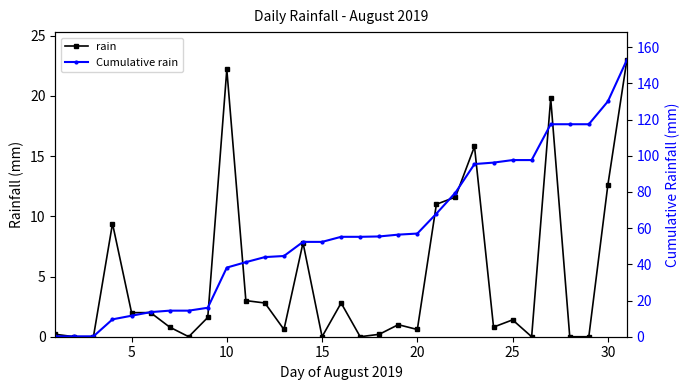

True or false: Cumulative rain has more than 0 points higher than both neighbors.

False